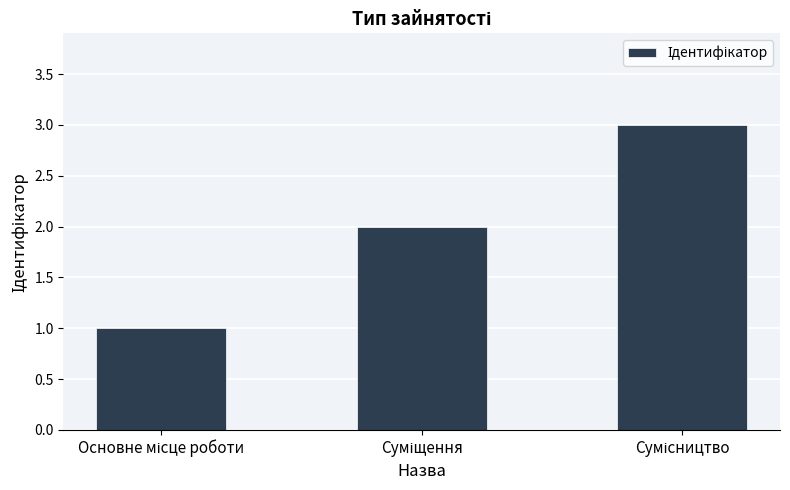

What is the minimum value shown in the chart?

1